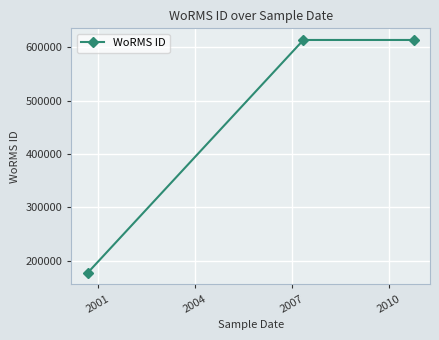

How many lines are shown in the chart?

1